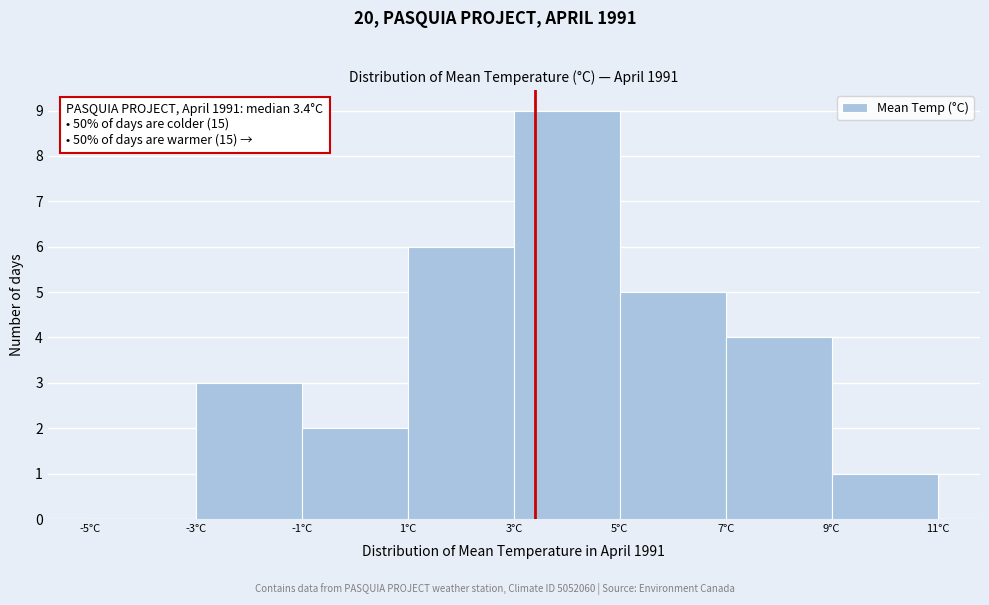

Over which range of the x-axis is the bar tallest?

3 to 5